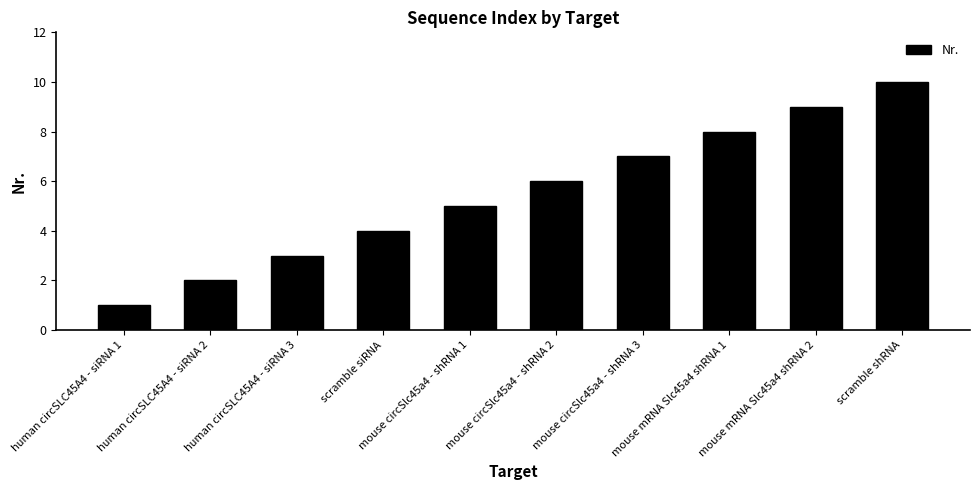

Does the chart contain stacked bars?

No